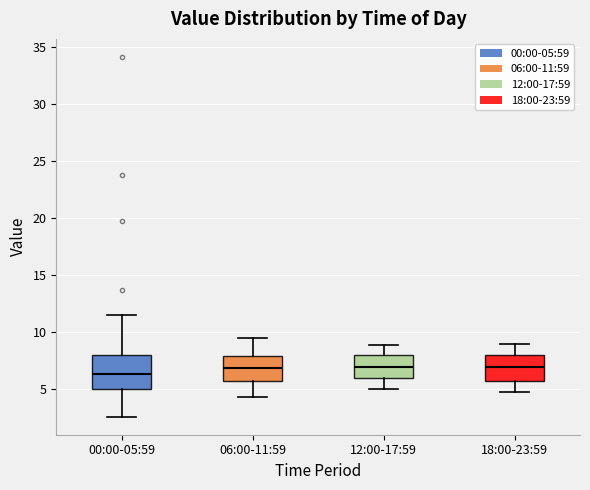

Where is the upper edge of the box for 18:00-23:59 on the y-axis? The values are not printed on the chart, so give them approximately, as read against the axis.

8.0